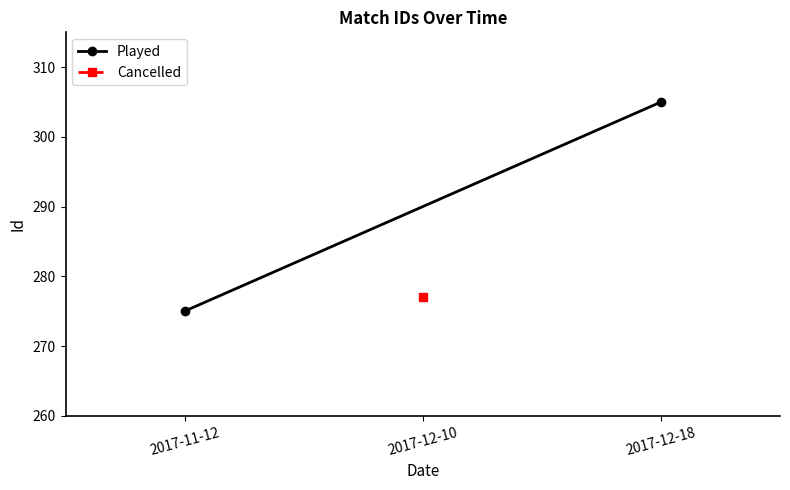

How many lines are shown in the chart?

1